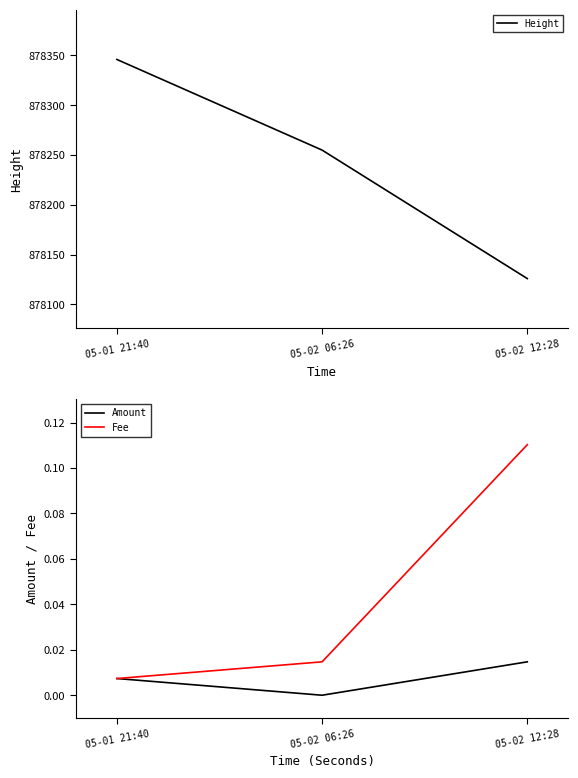

At which label does Amount reach its peak?

05-02 12:28